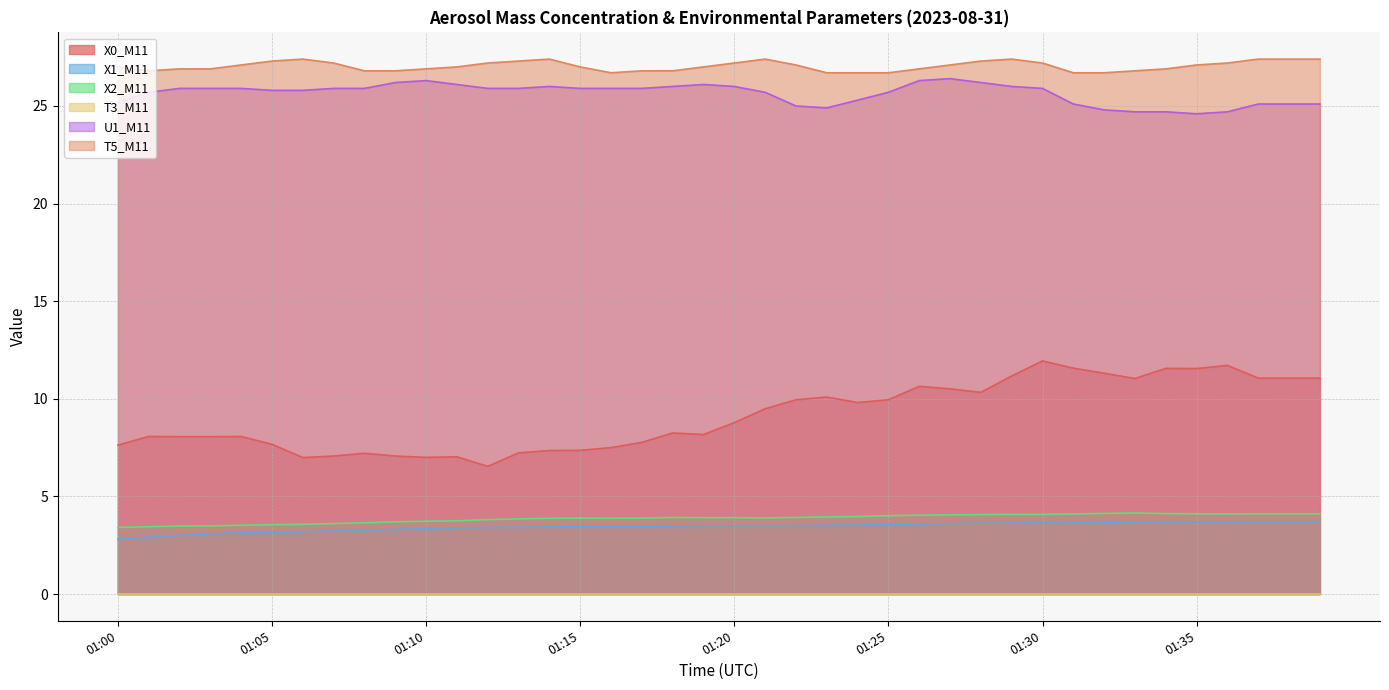

True or false: T5_M11 and X2_M11 cross at least once.

False